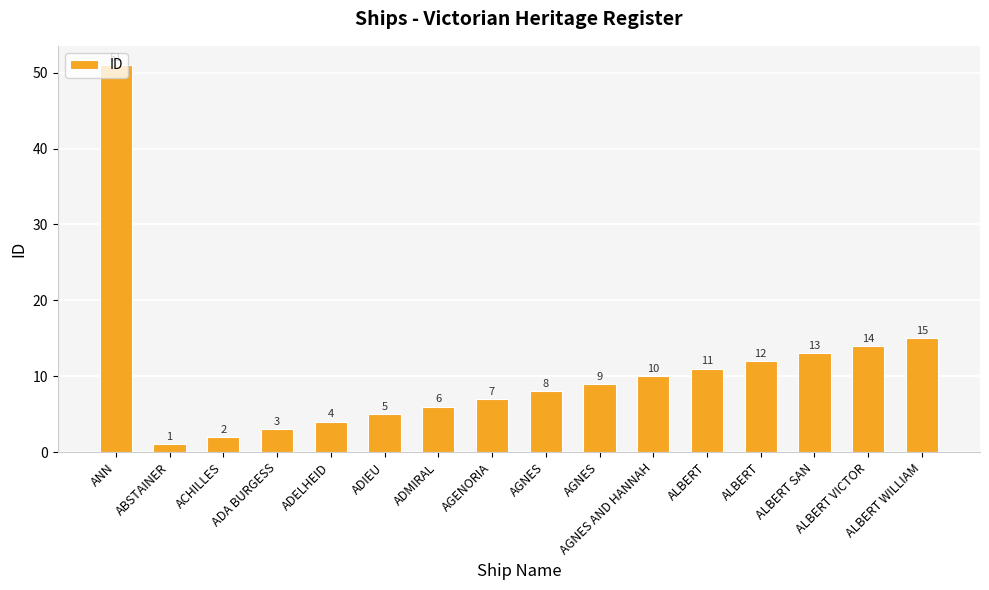

Reading right to left, extract all data points from this chart.

15	14	13	12	11	10	9	8	7	6	5	4	3	2	1	51